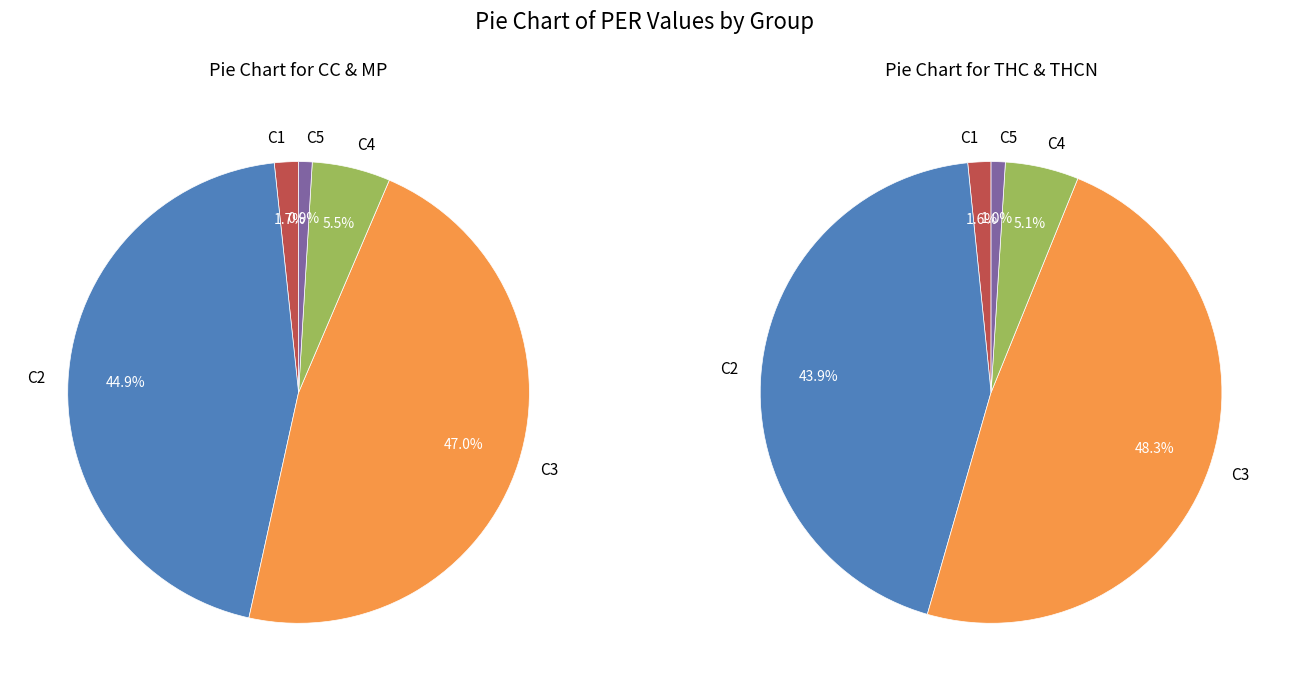

Does any single category account for the majority?

No